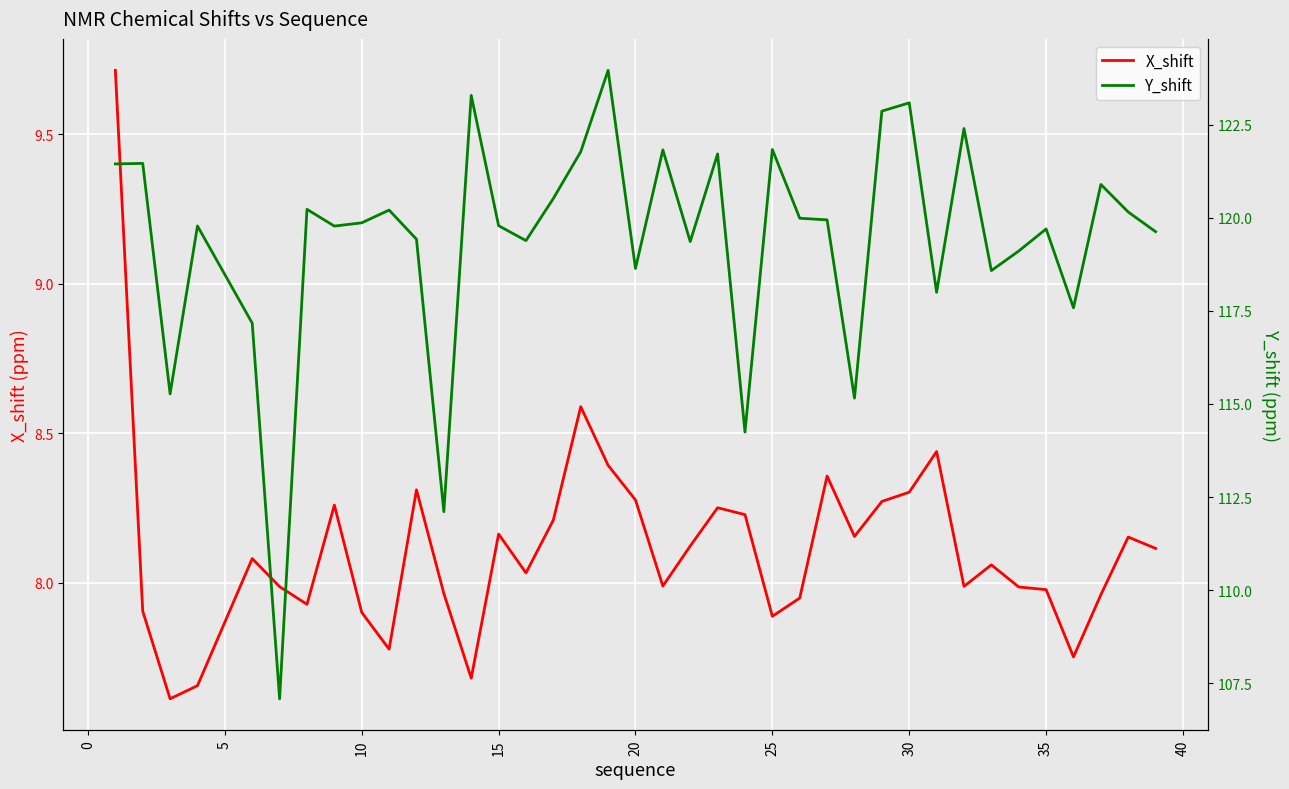

At how many categories does at least one series exceed 102?

38